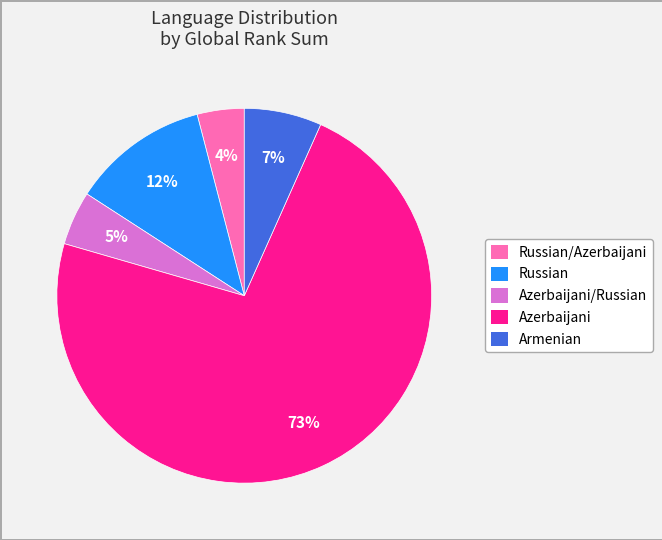

Does any single category account for the majority?

Yes